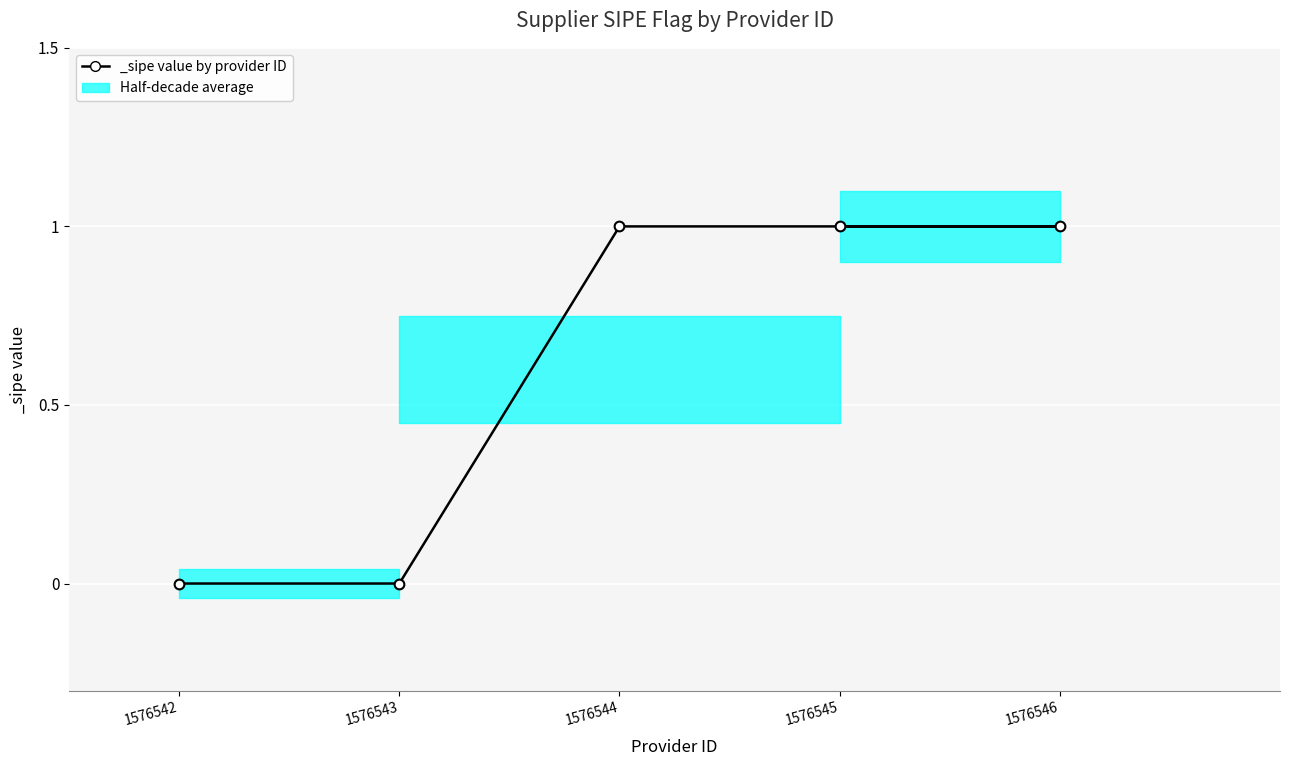

True or false: the data has more than 2 interior local peaks.

False